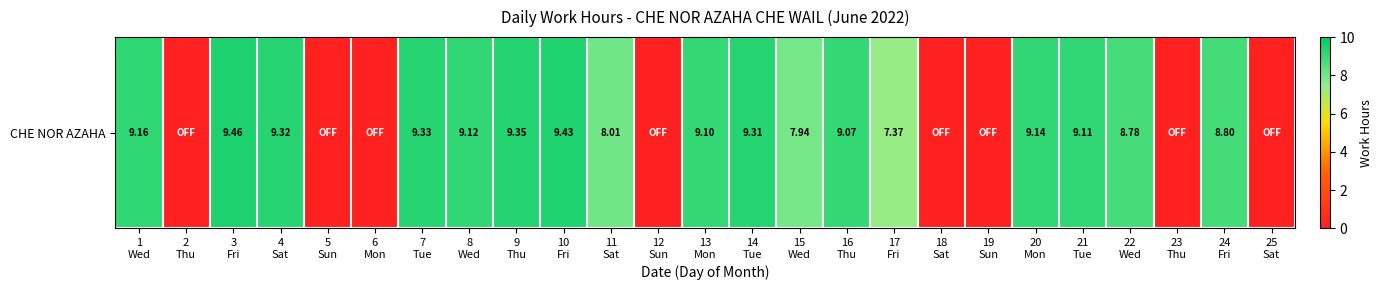

Which category has the highest value across all series?

3
Fri